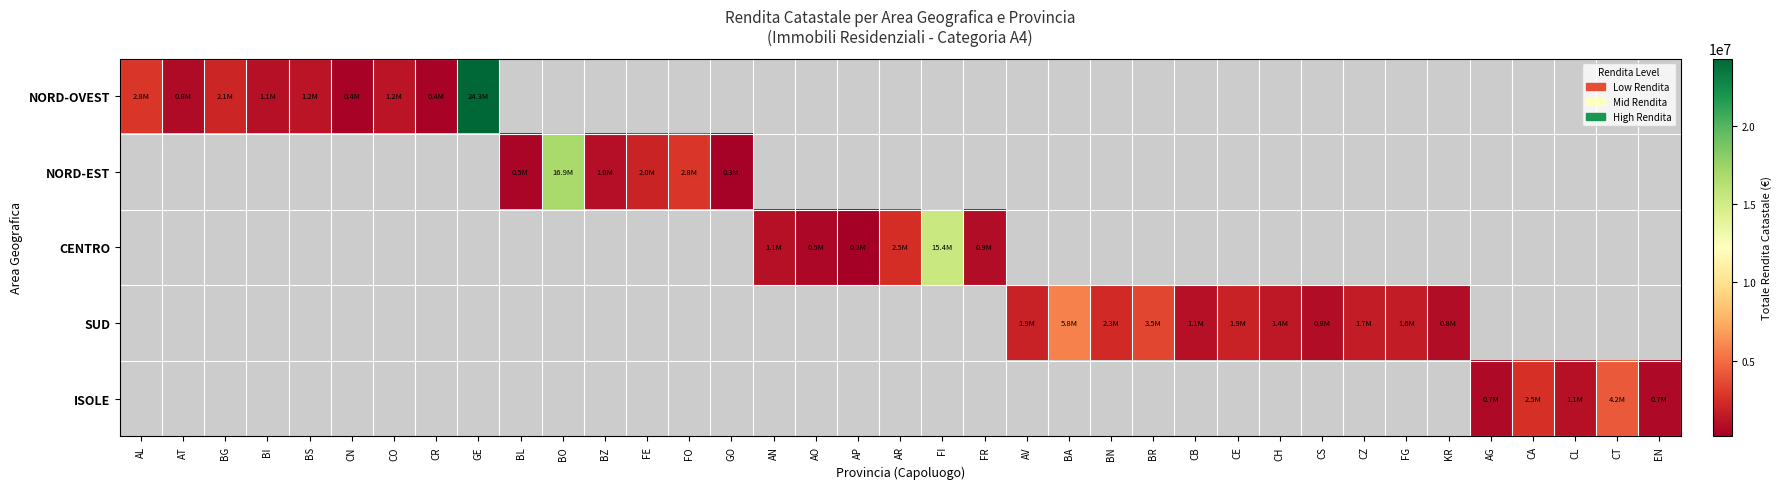

Is the value of ISOLE at FG greater than the value of CENTRO at AL?

No